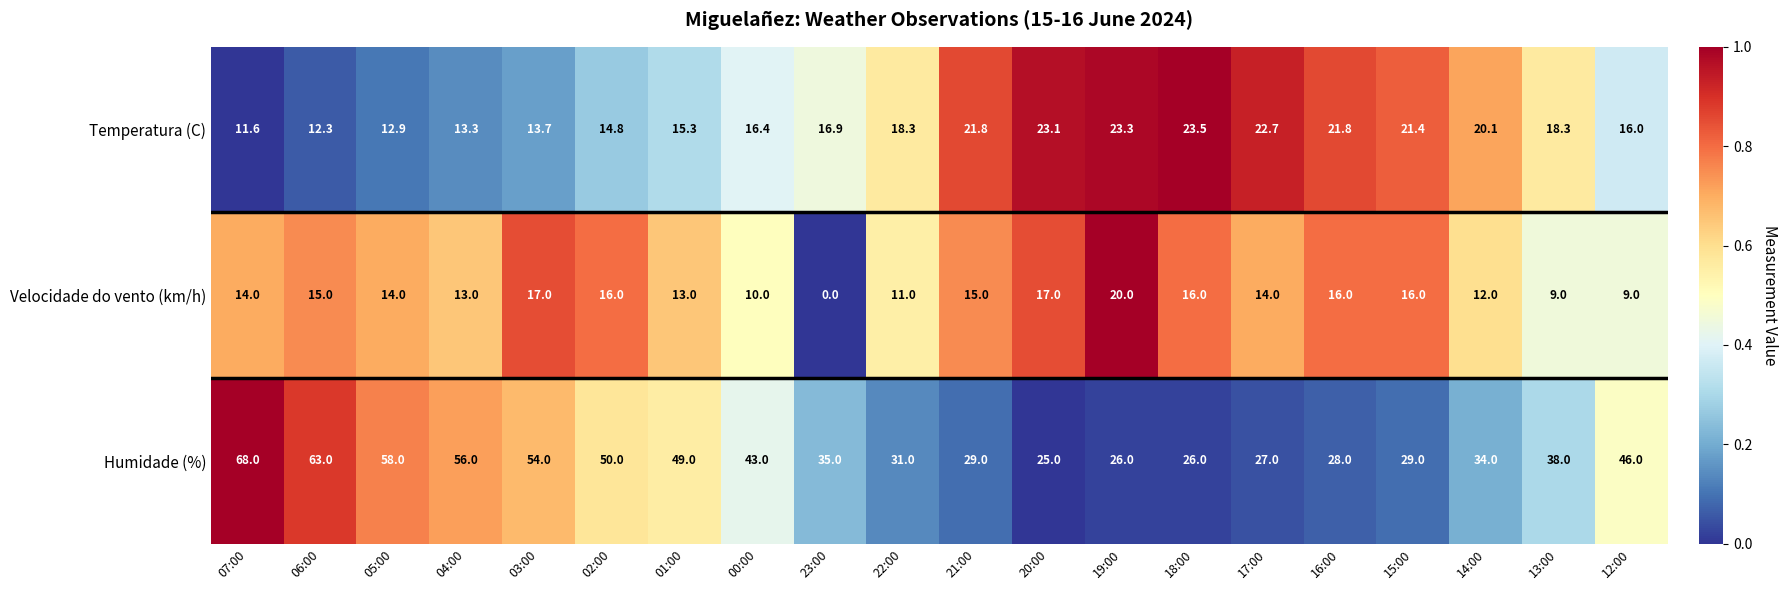

What is the sum of the Humidade (%) values at 13:00 and 01:00?

87.0